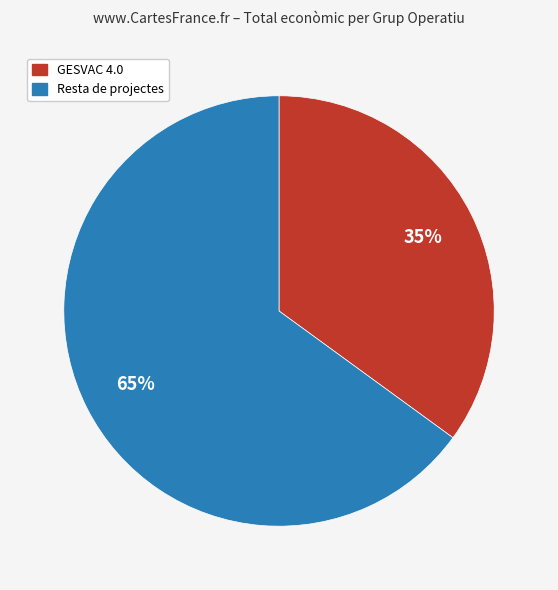

Does any single category account for the majority?

Yes